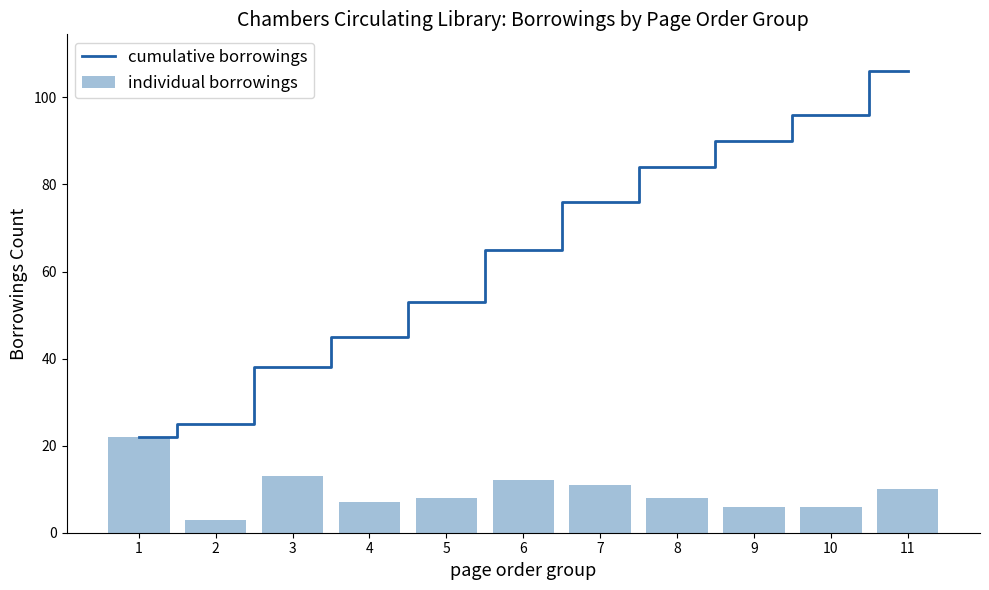

At which label does cumulative borrowings reach its peak?

11